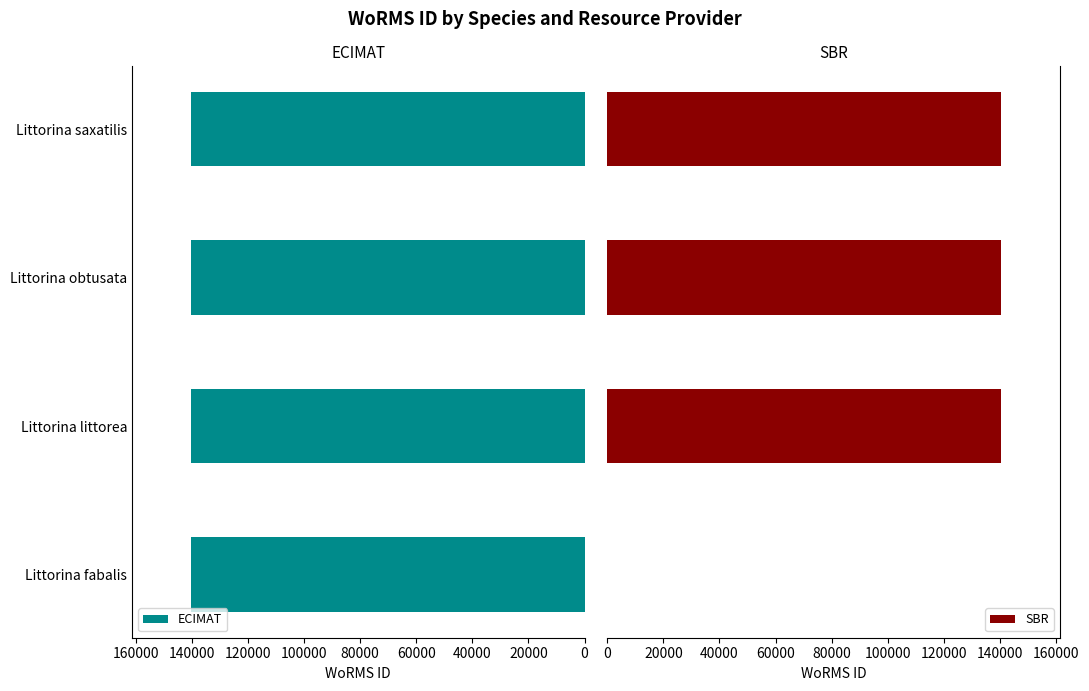

The ECIMAT series shows 140261 at Littorina fabalis. True or false?

True